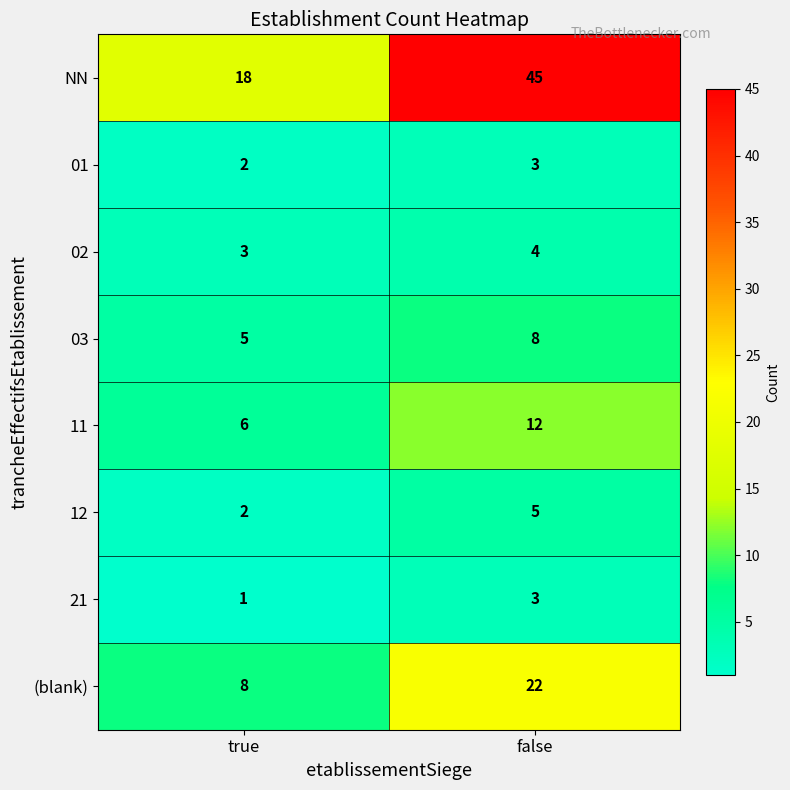

At which category is the sum across all series the highest?

false